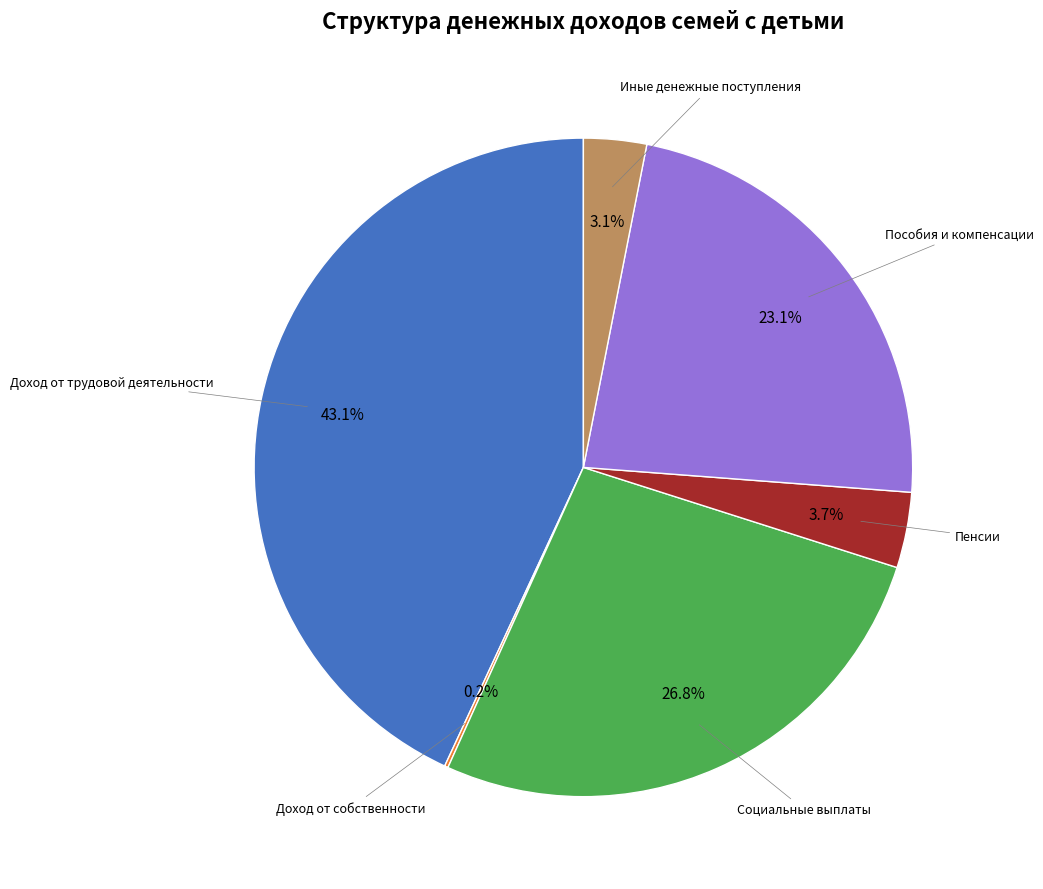

What percentage do Иные денежные поступления and Социальные выплаты together represent?

29.9%